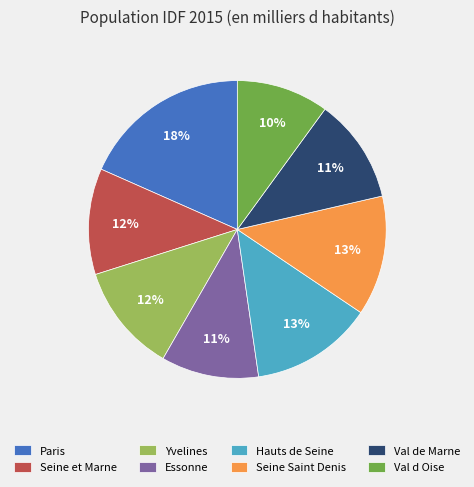

How many slices are in this pie chart?

8